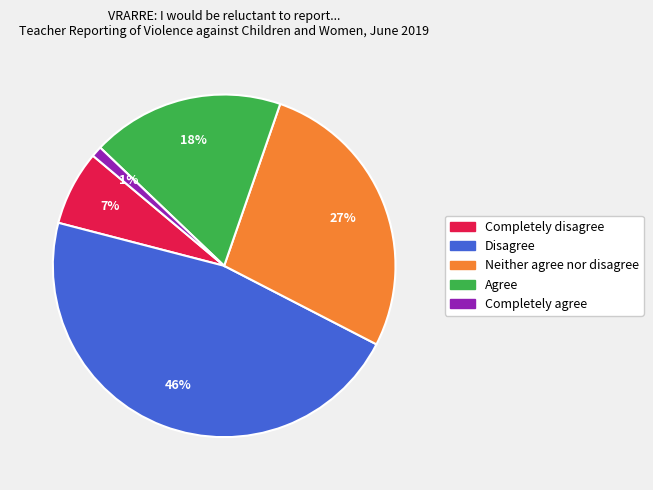

Does Disagree account for over 50% of the chart?

No